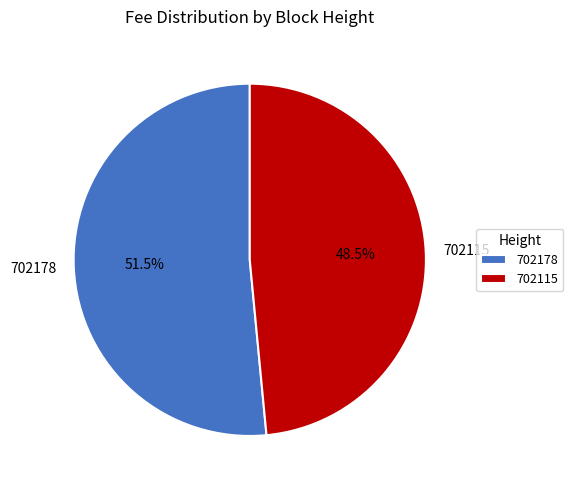

Combined, what portion of the pie is 702115 and 702178?

100.0%